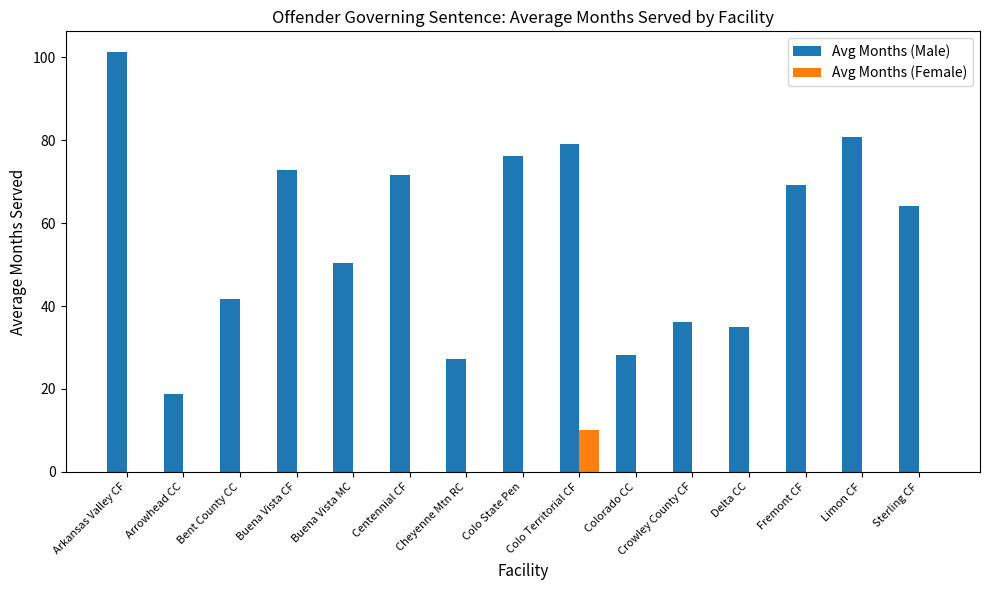

Count the number of data series in this chart.

2